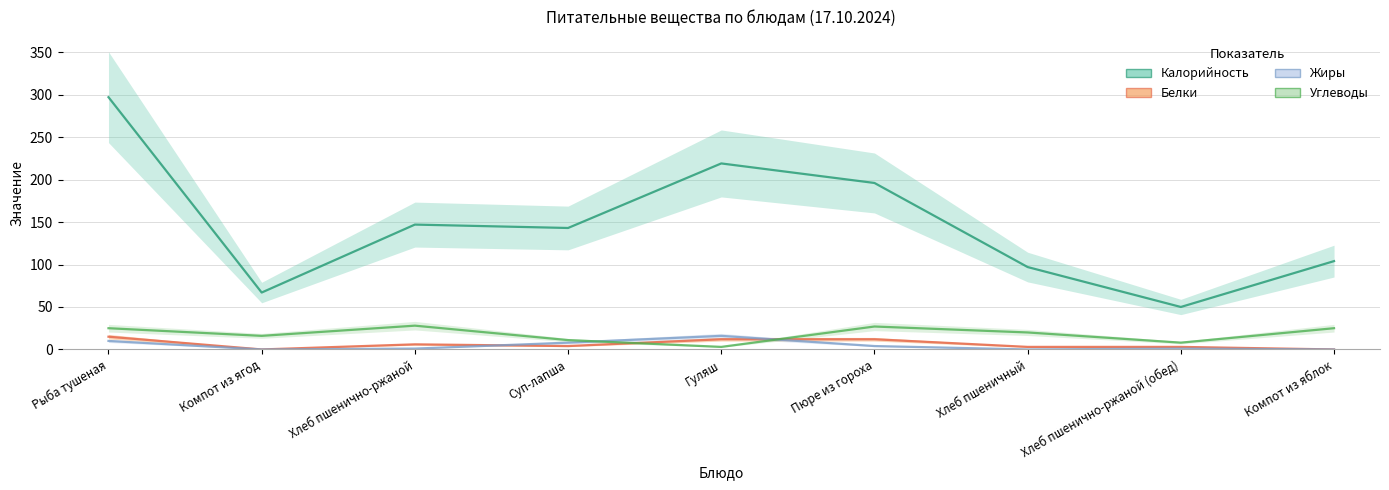

Where does the Калорийность series first go above 143?

Рыба тушеная